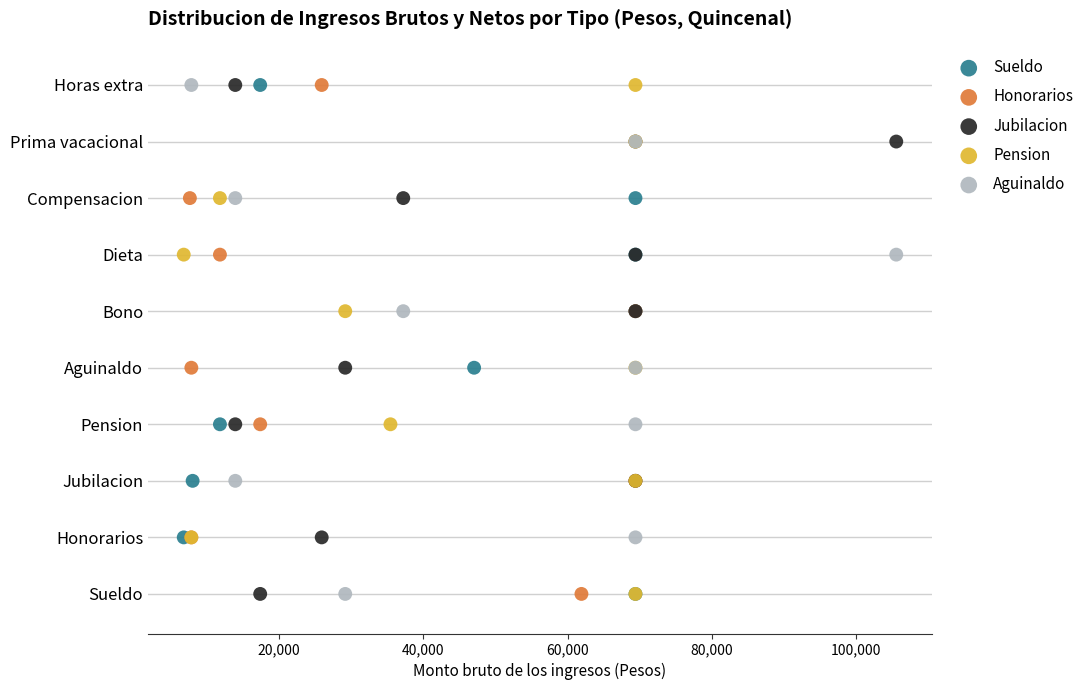

What are all the series names shown in the legend?

Sueldo, Honorarios, Jubilacion, Pension, Aguinaldo